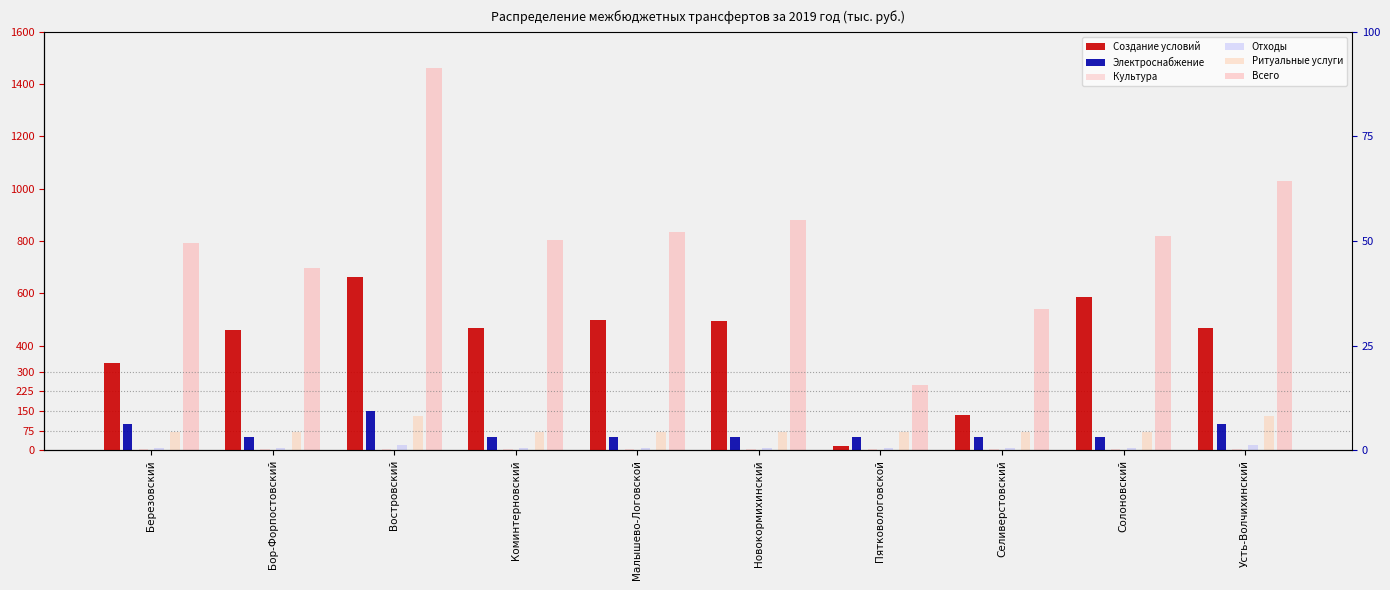

Is it true that Всего equals 541.0 at Селиверстовский?

True